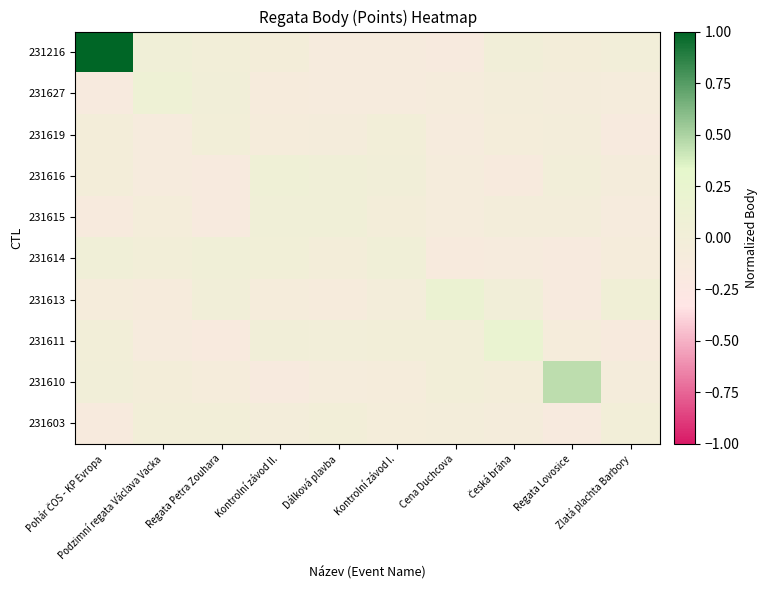

Between Zlatá plachta Barbory and Podzimní regata Václava Vacka, which is larger?

Podzimní regata Václava Vacka